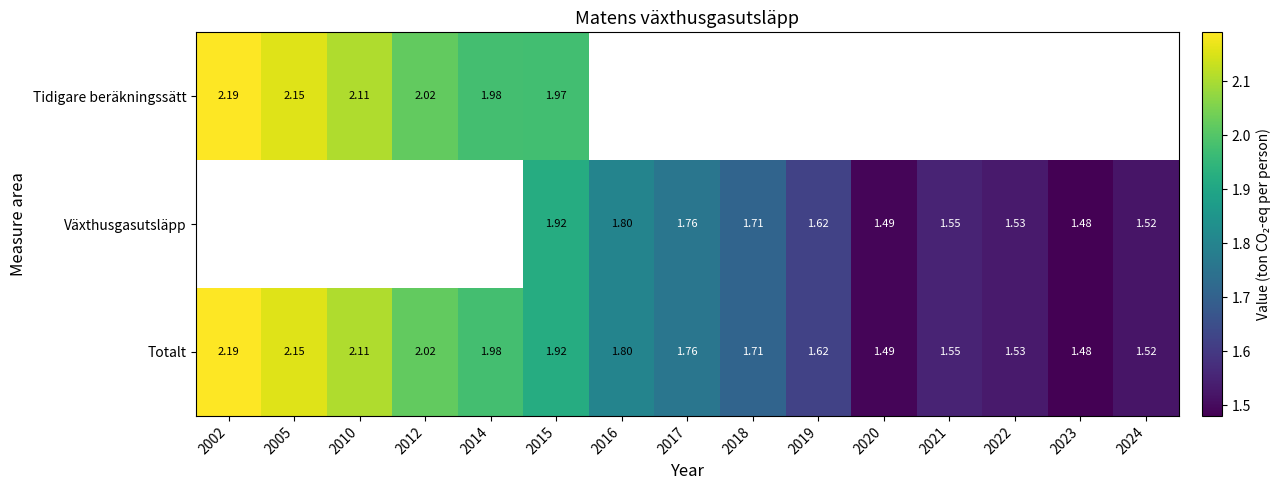

At how many categories does at least one series exceed 1?

15